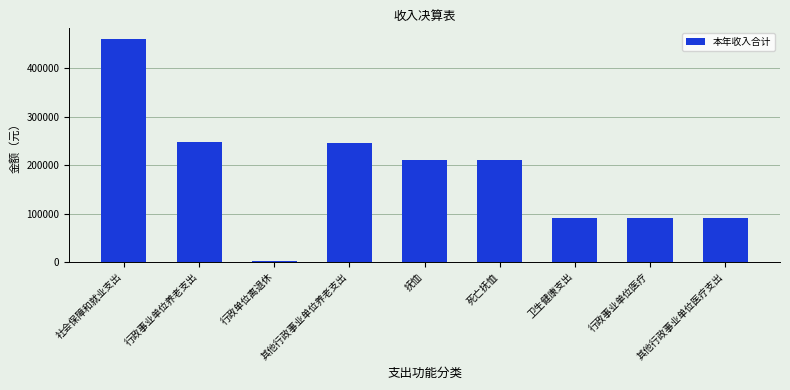

Reading left to right, what are all the values shown in this chart?

459789	248235	2920	245315	211554	211554	90000	90000	90000